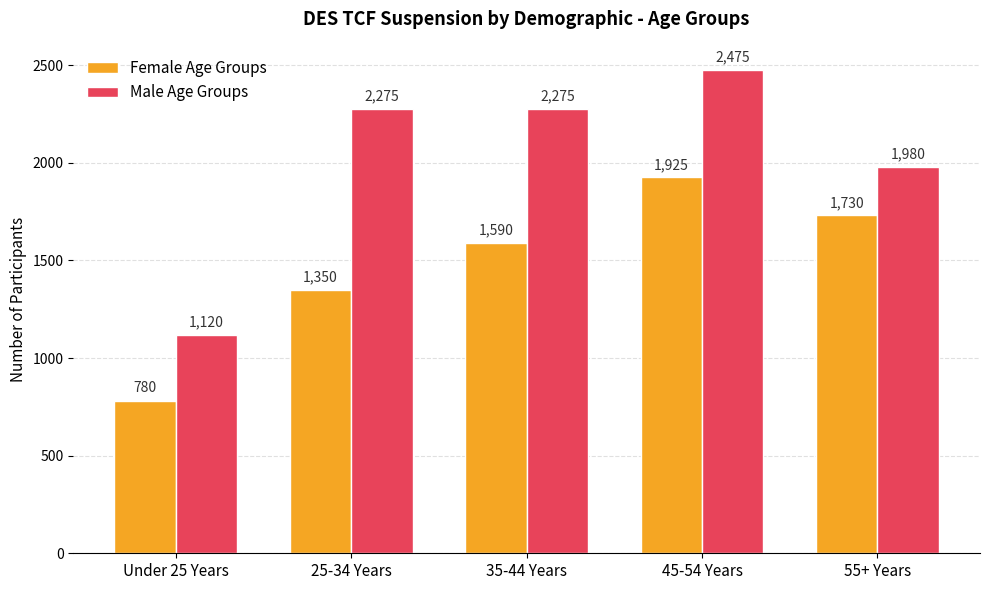

Reading left to right, what are all the values shown in this chart?

Female Age Groups: Under 25 Years=780	25-34 Years=1350	35-44 Years=1590	45-54 Years=1925	55+ Years=1730
Male Age Groups: Under 25 Years=1120	25-34 Years=2275	35-44 Years=2275	45-54 Years=2475	55+ Years=1980